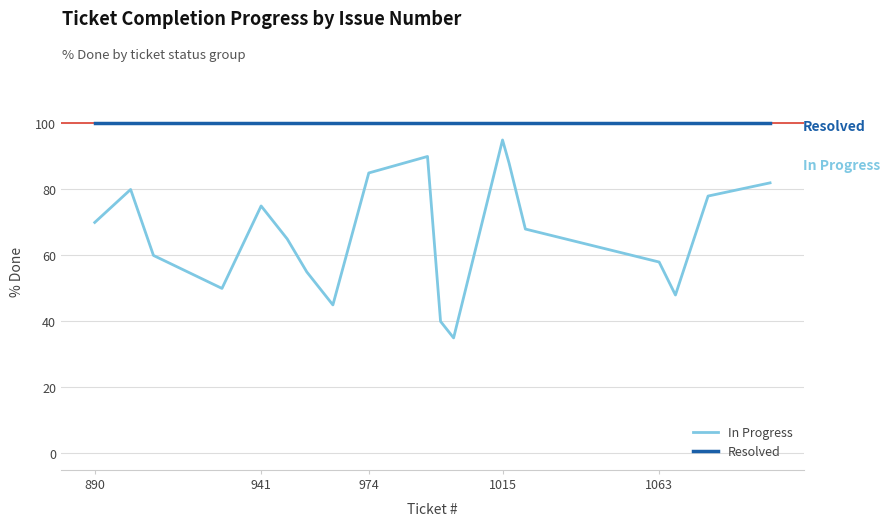

Which series has the largest total across all categories?

Resolved